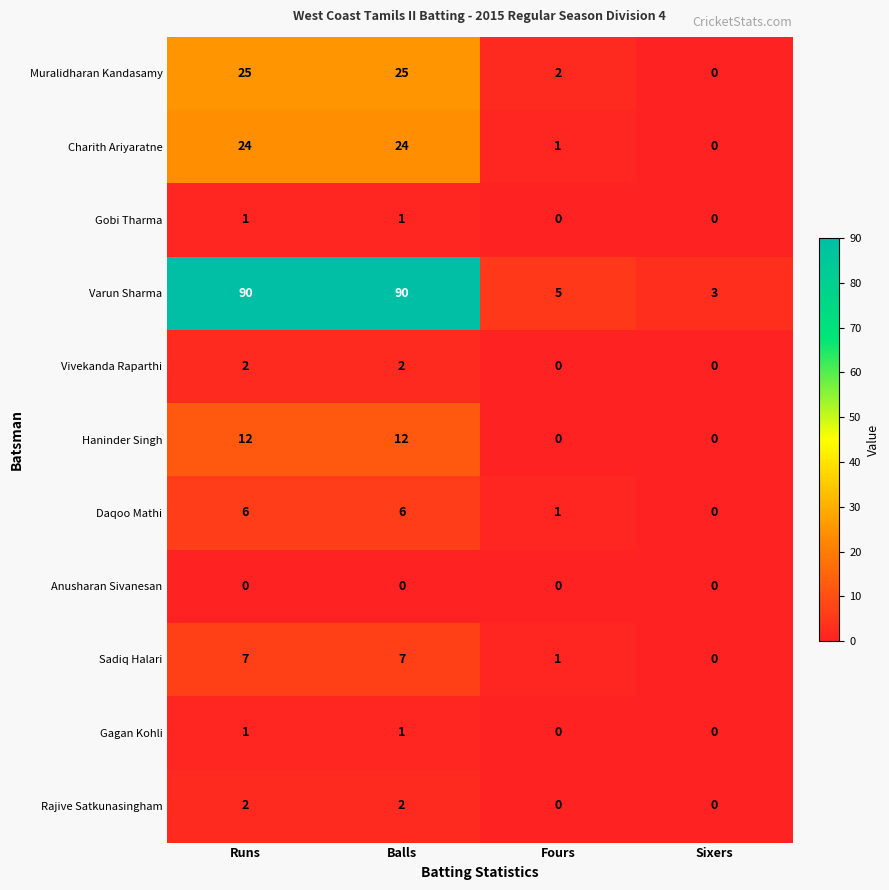

Count the Vivekanda Raparthi values in the range 0 to 2.

4